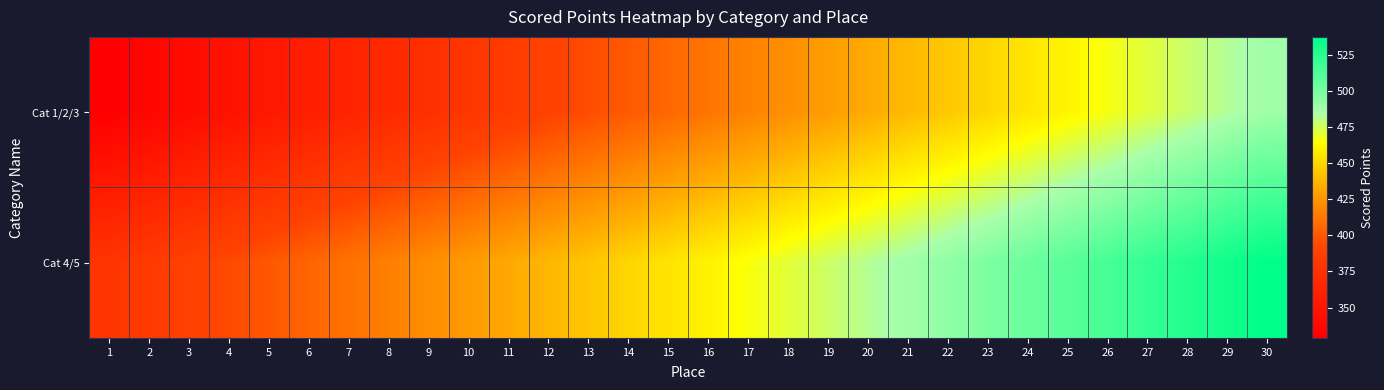

Which has a higher value, 8 or 6?

8